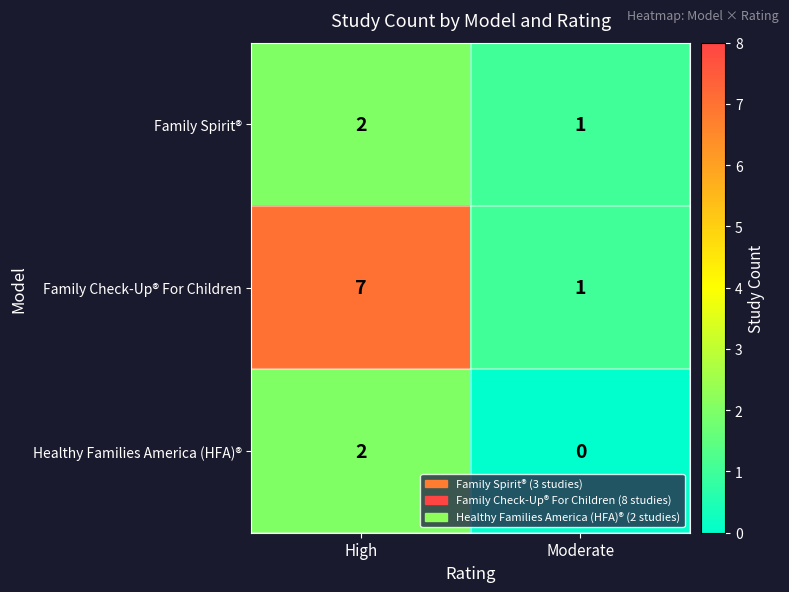

At which category is the sum across all series the highest?

High